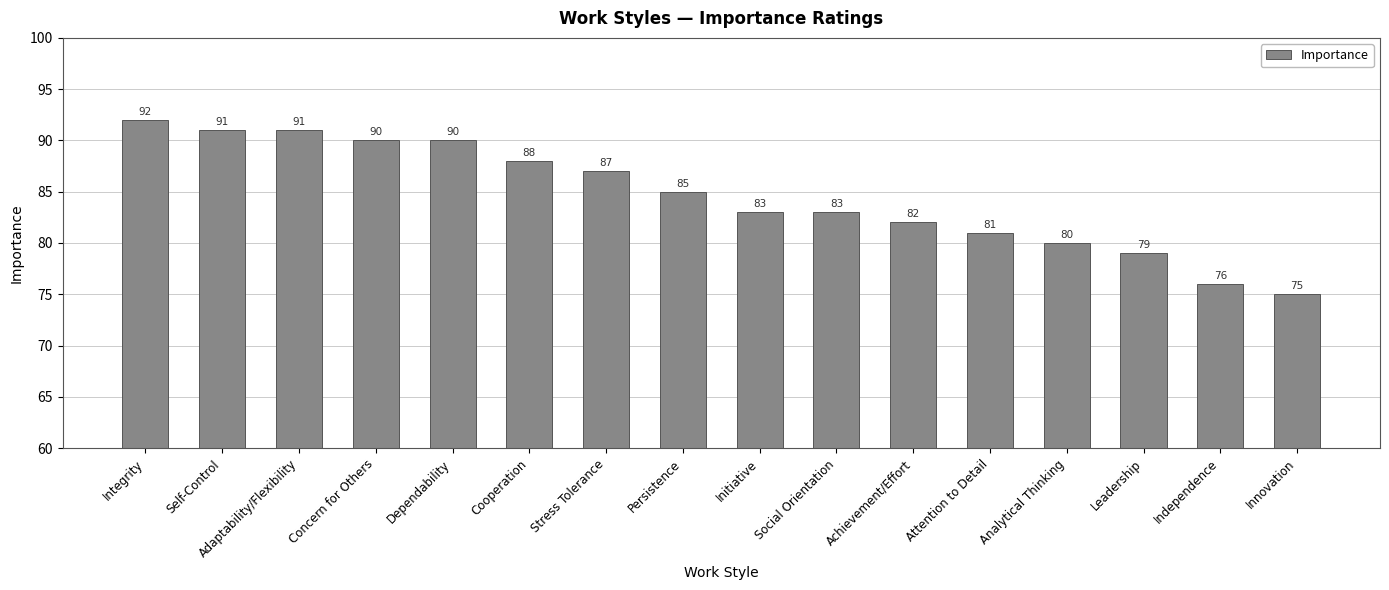

True or false: the data shows 116 at Independence.

False